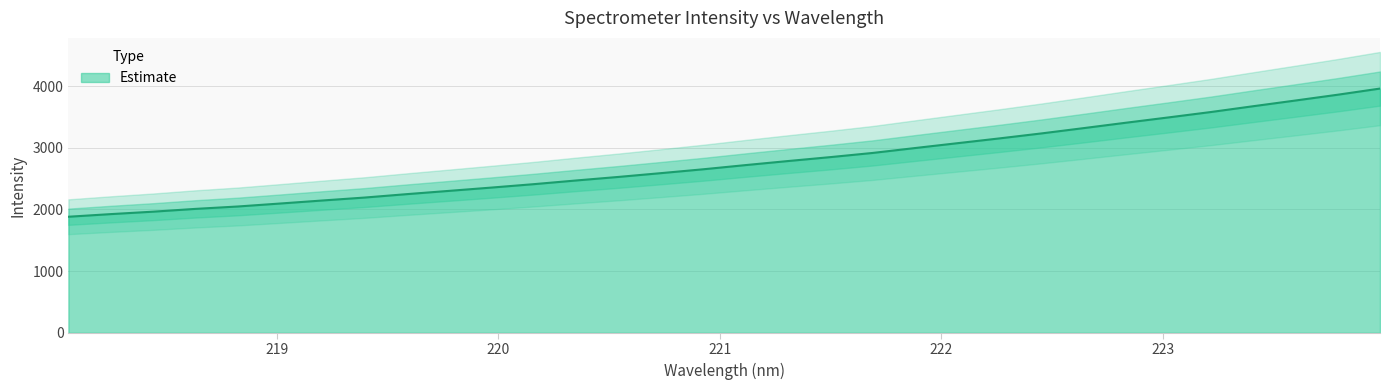

Where is the data nearest to the value 2921?

221.6902